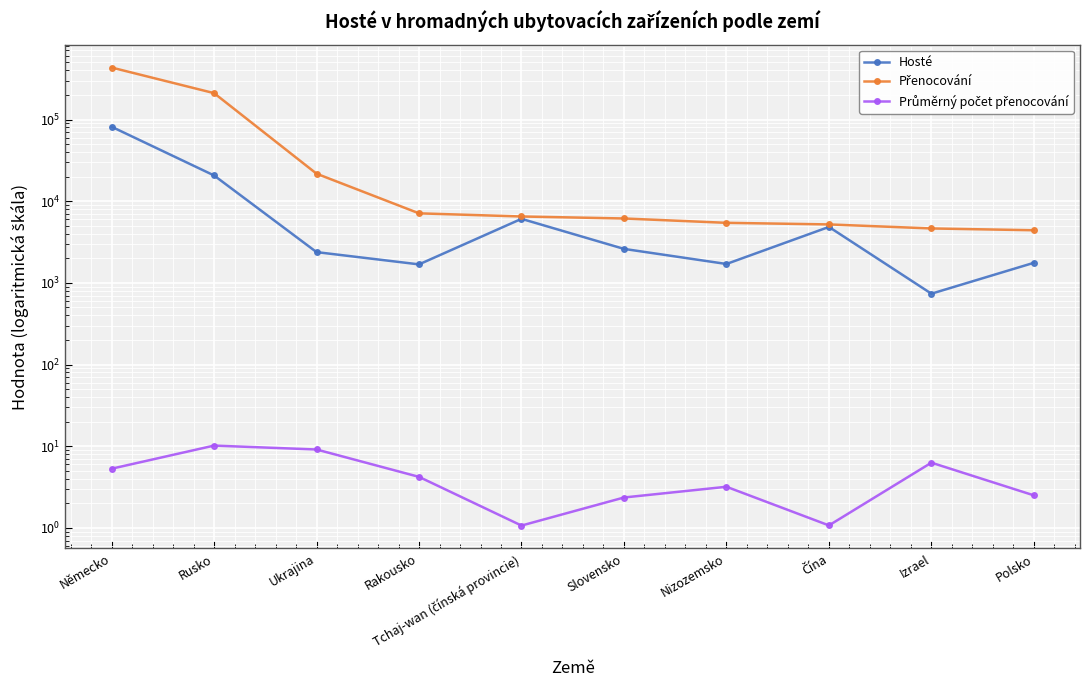

Reading left to right, extract all data points from this chart.

Hosté: 81576.0	20654.0	2380.0	1684.0	6081.0	2606.0	1703.0	4841.0	737.0	1761.0
Přenocování: 432789.0	210323.0	21709.0	7100.0	6497.0	6142.0	5433.0	5195.0	4637.0	4408.0
Průměrný počet přenocování: 5.3	10.2	9.1	4.2	1.1	2.4	3.2	1.1	6.3	2.5